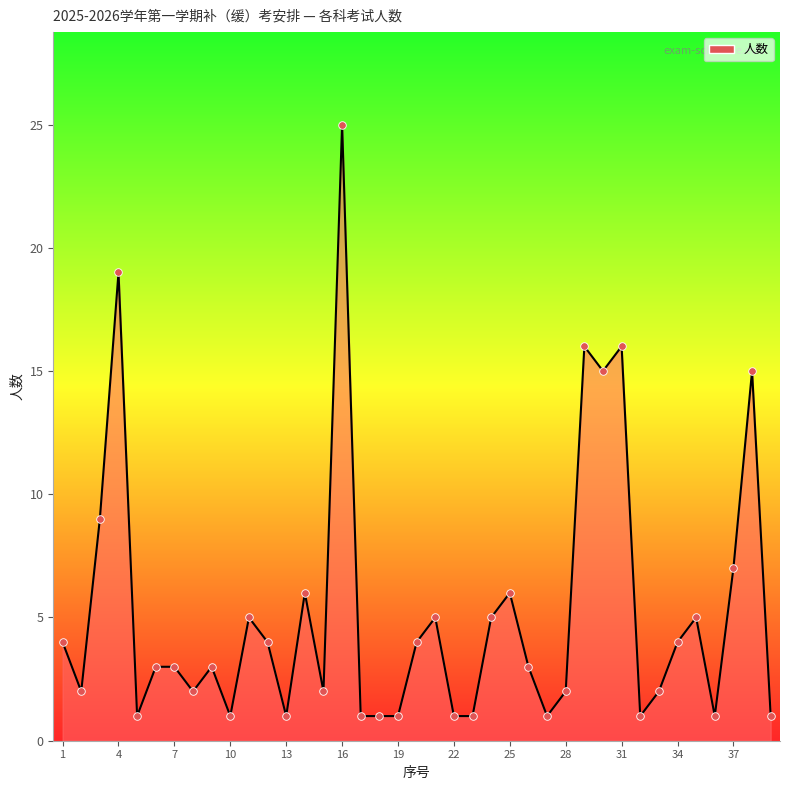

What is the greatest value displayed?

25